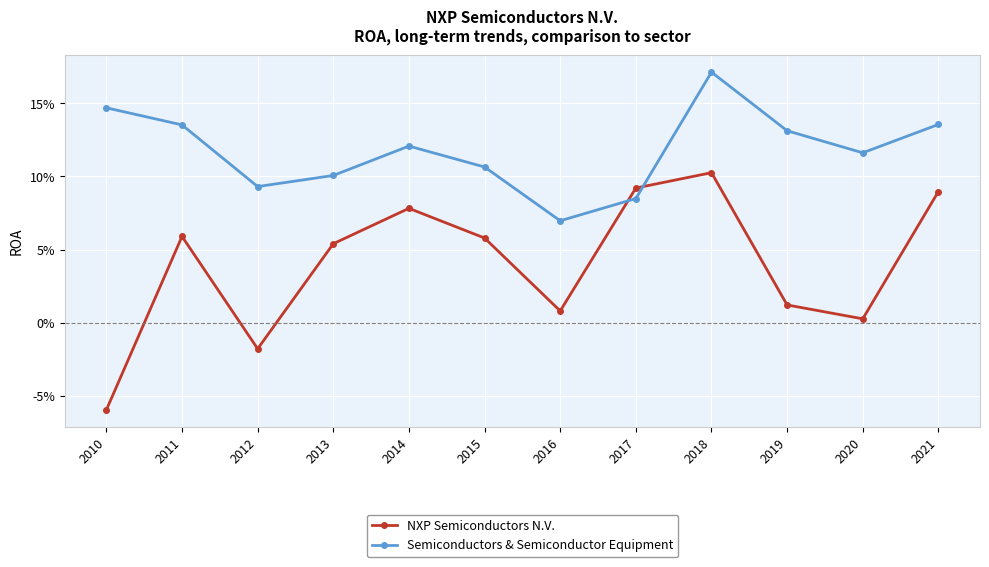

What value does the Semiconductors & Semiconductor Equipment series have at 2021?

0.1